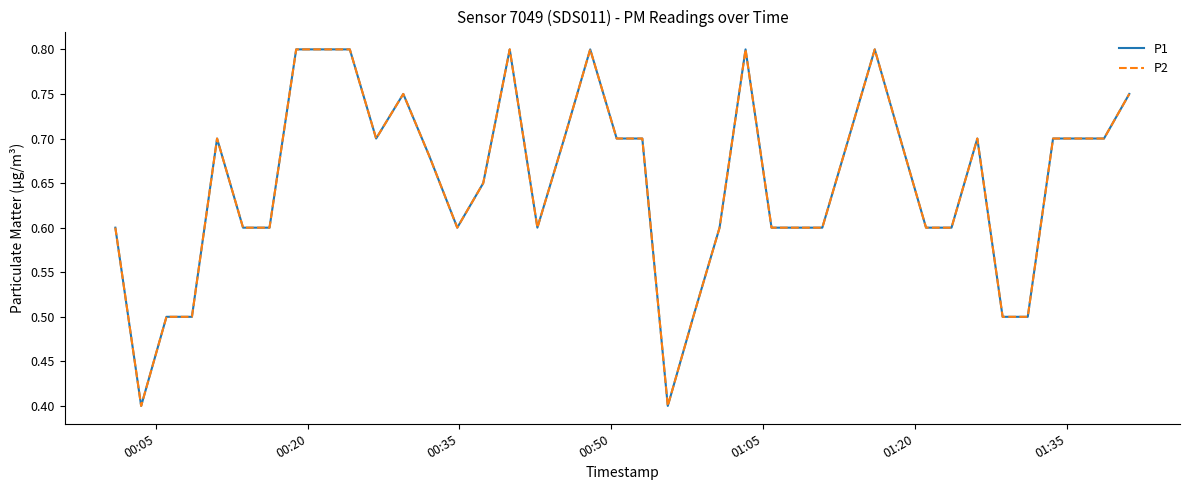

True or false: P2 and P1 cross at least once.

False